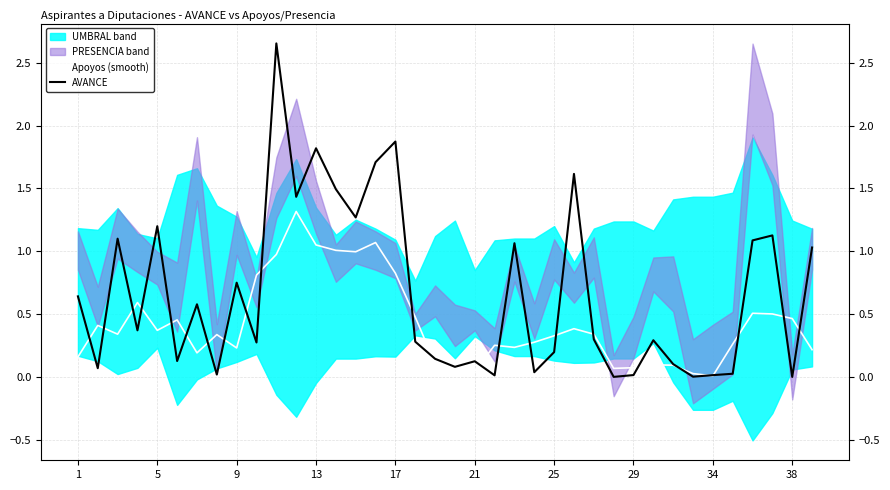

What is the maximum value for Apoyos (smooth)?

1.3